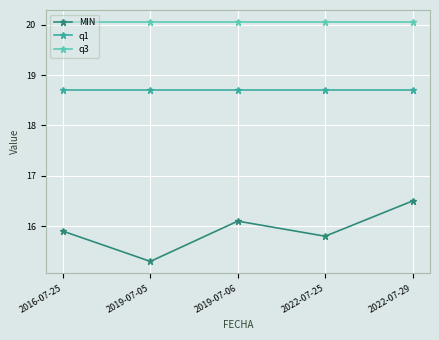

Rank the series by their average value, from lowest to highest.

MIN, q1, q3